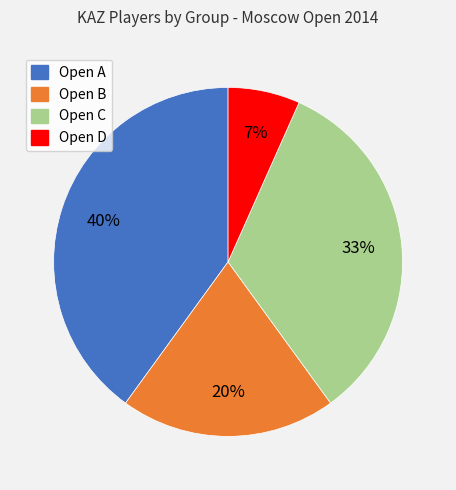

Which category has the smallest portion of the pie?

Open D